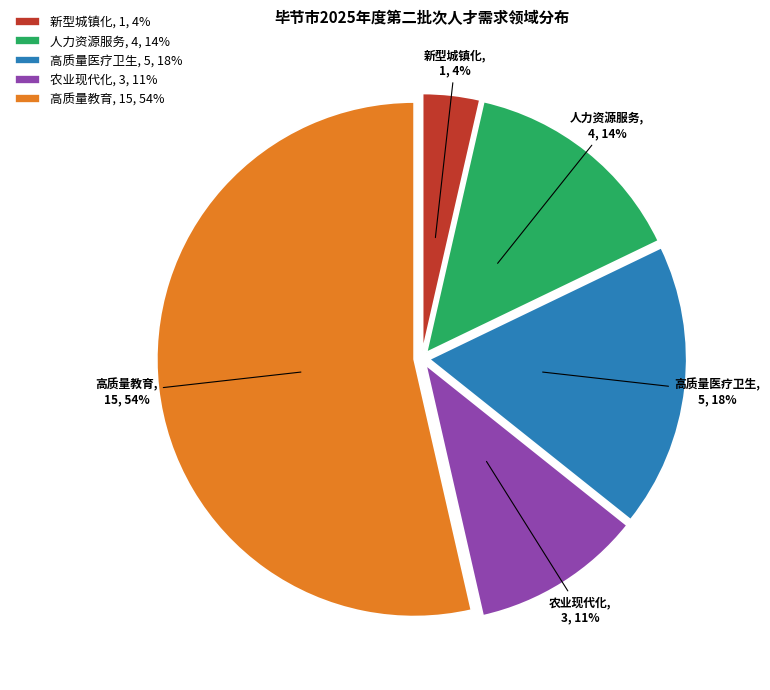

What percentage is the 高质量医疗卫生 slice, to the nearest percent?

18%